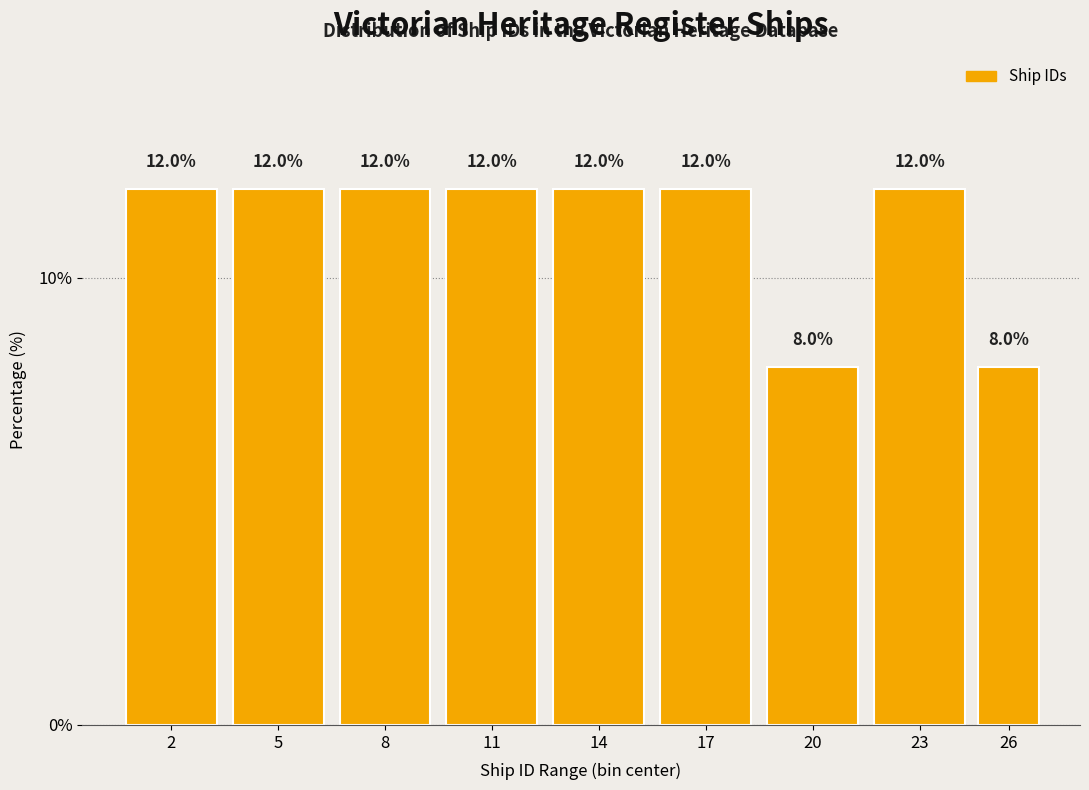

Reading left to right, transcribe all the data shown in this chart.

12	12	12	12	12	12	8	12	8